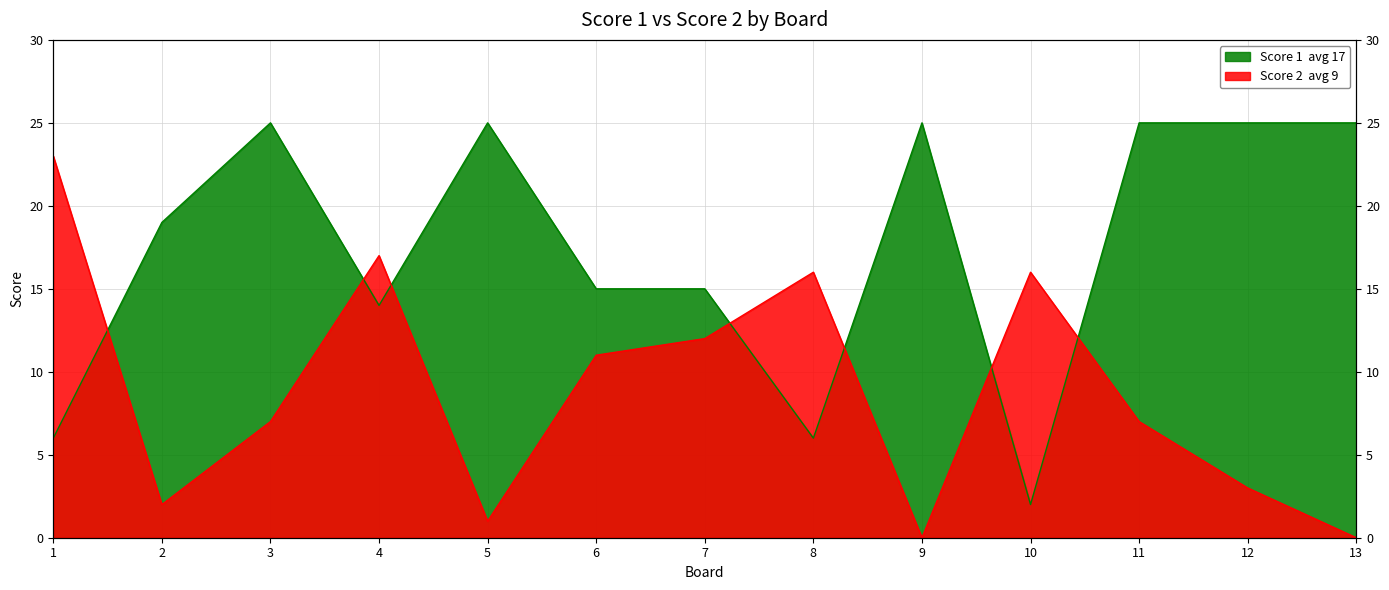

What is the difference between the maximum and minimum values in the Score 2 series?

23